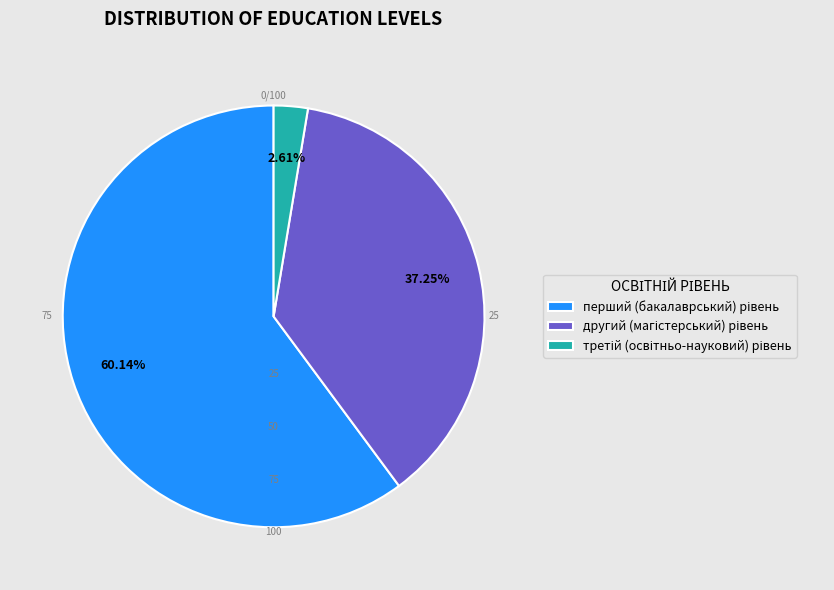

Do третій (освітньо-науковий) рівень and другий (магістерський) рівень together represent more than half of the pie?

No